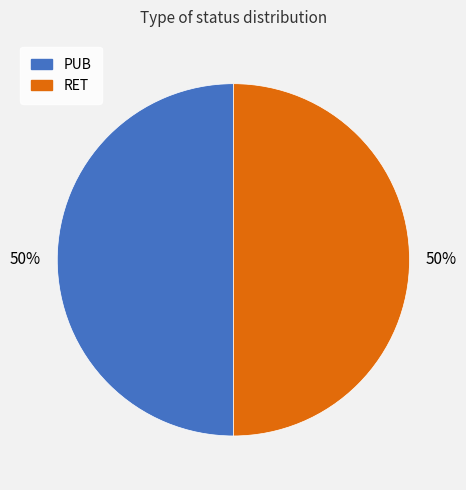

What is the ratio of the value at RET to the value at PUB?

1.0